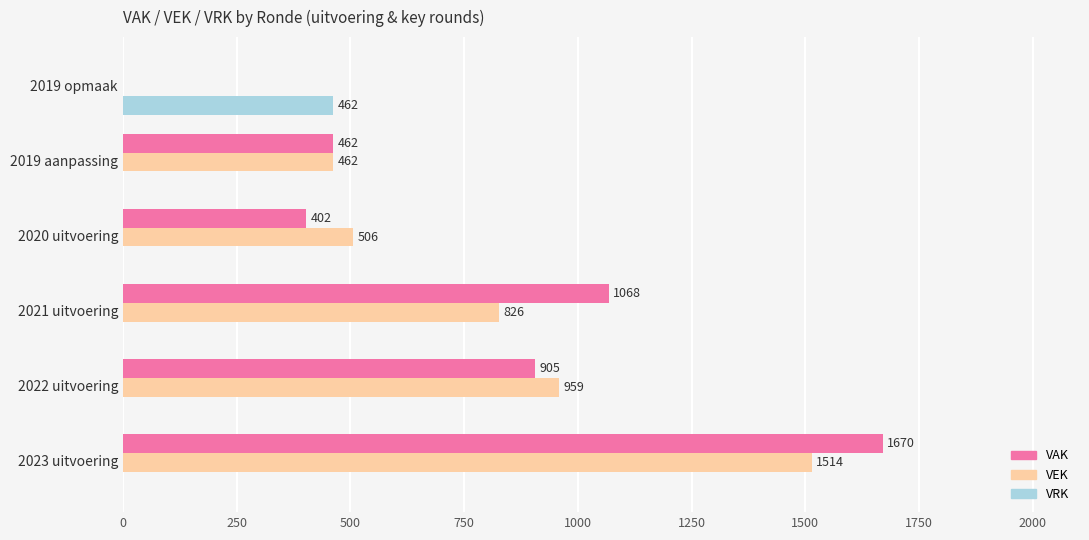

Which label corresponds to the largest value in the chart?

2023 uitvoering